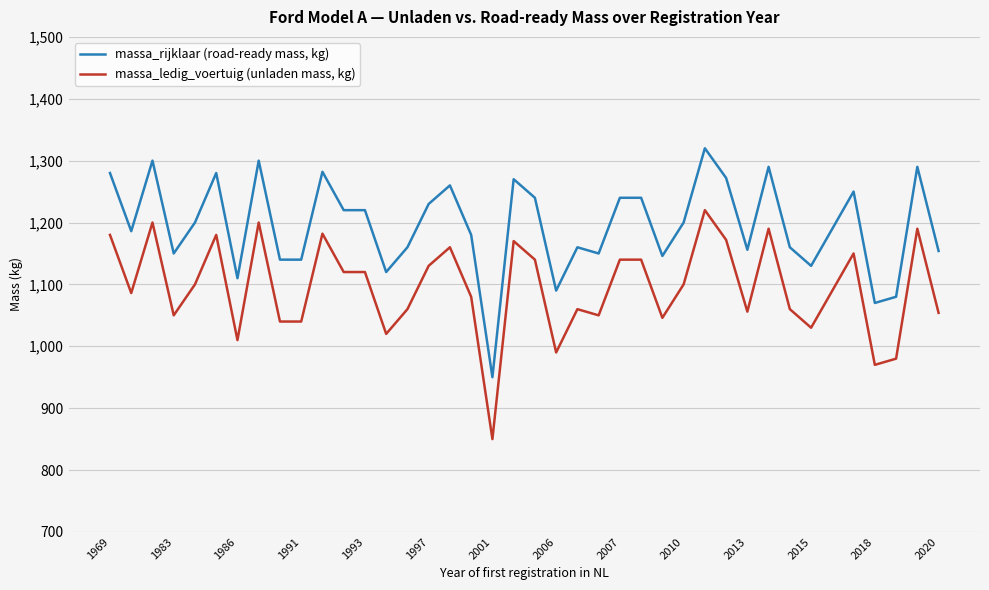

True or false: massa_ledig_voertuig (unladen mass, kg) and massa_rijklaar (road-ready mass, kg) cross at least once.

False